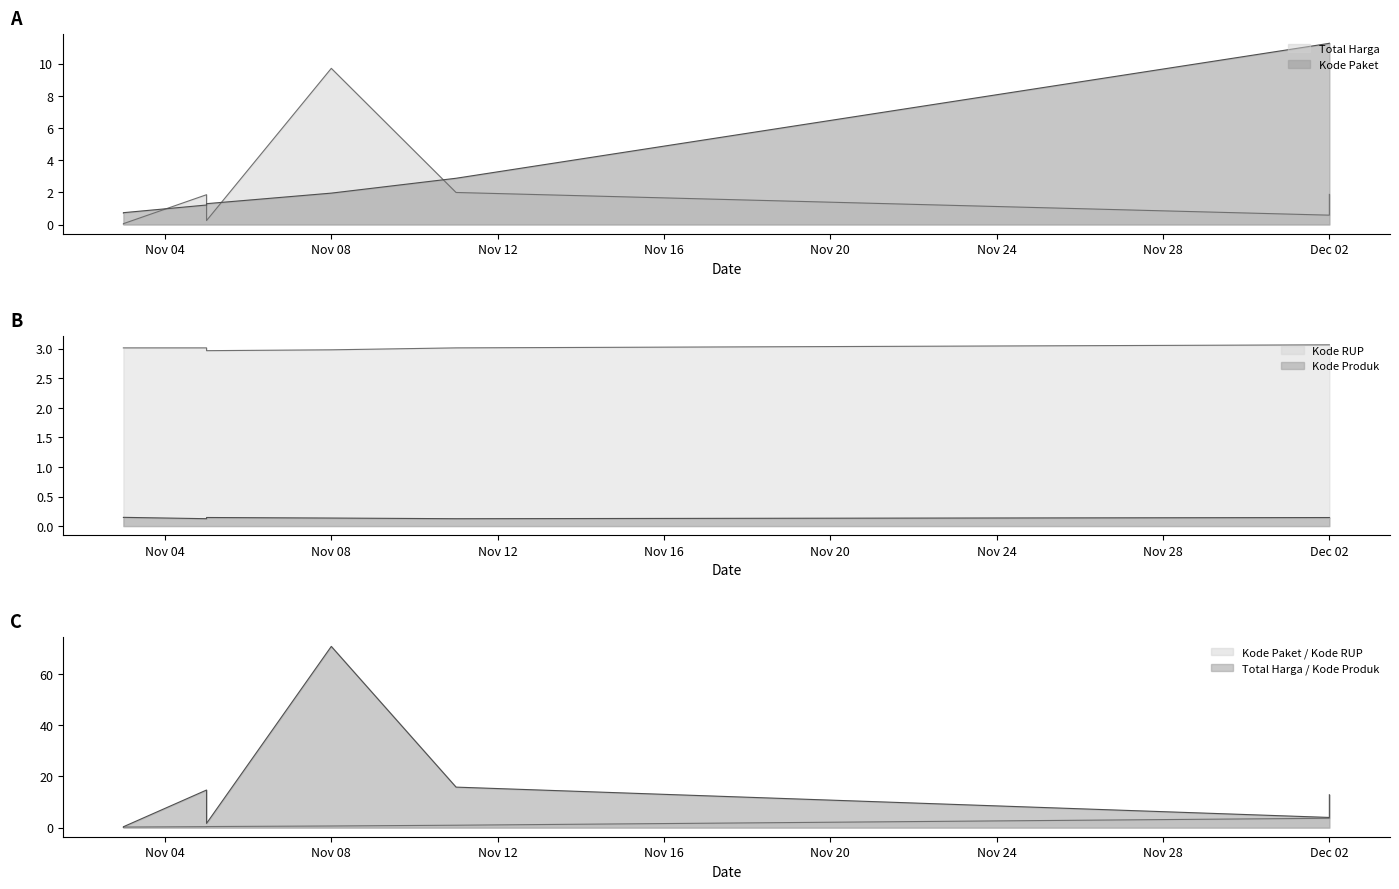

What is the difference between the highest and lowest values at Dec 02?

11.1